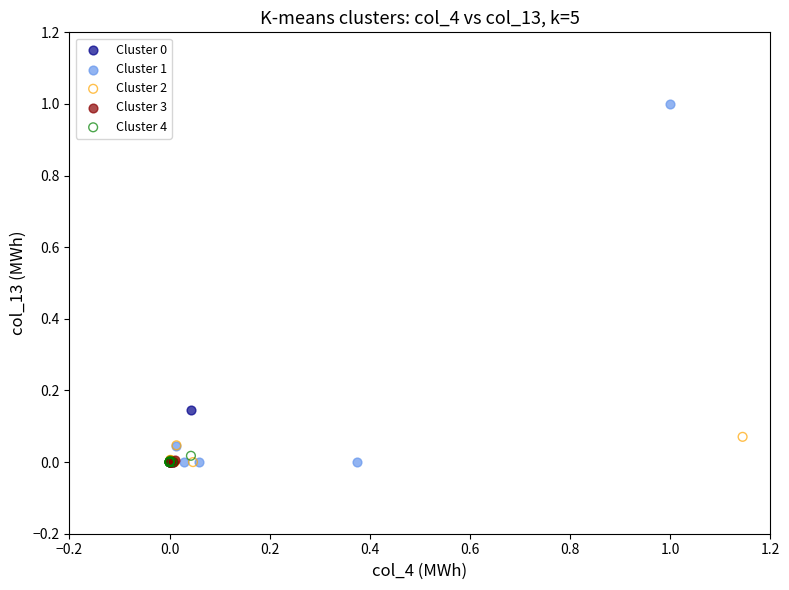

Which series contains the highest Y value?

Cluster 1